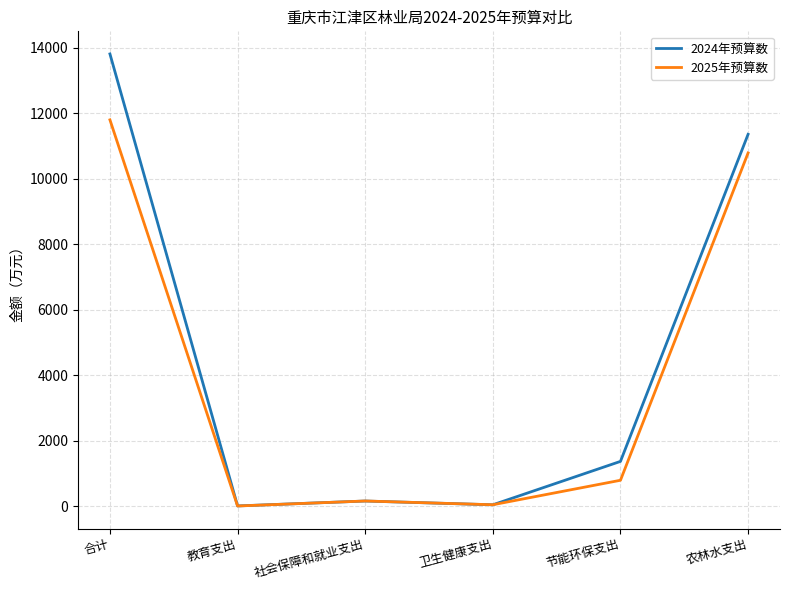

What is the approximate value of 2024年预算数 at 农林水支出?

11361.2